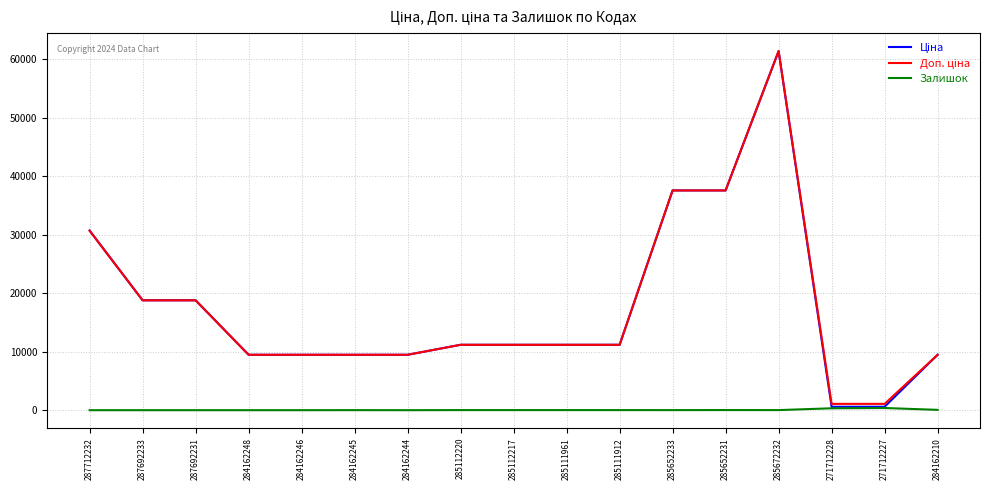

What is the total value across all series at 284162244?

18960.1